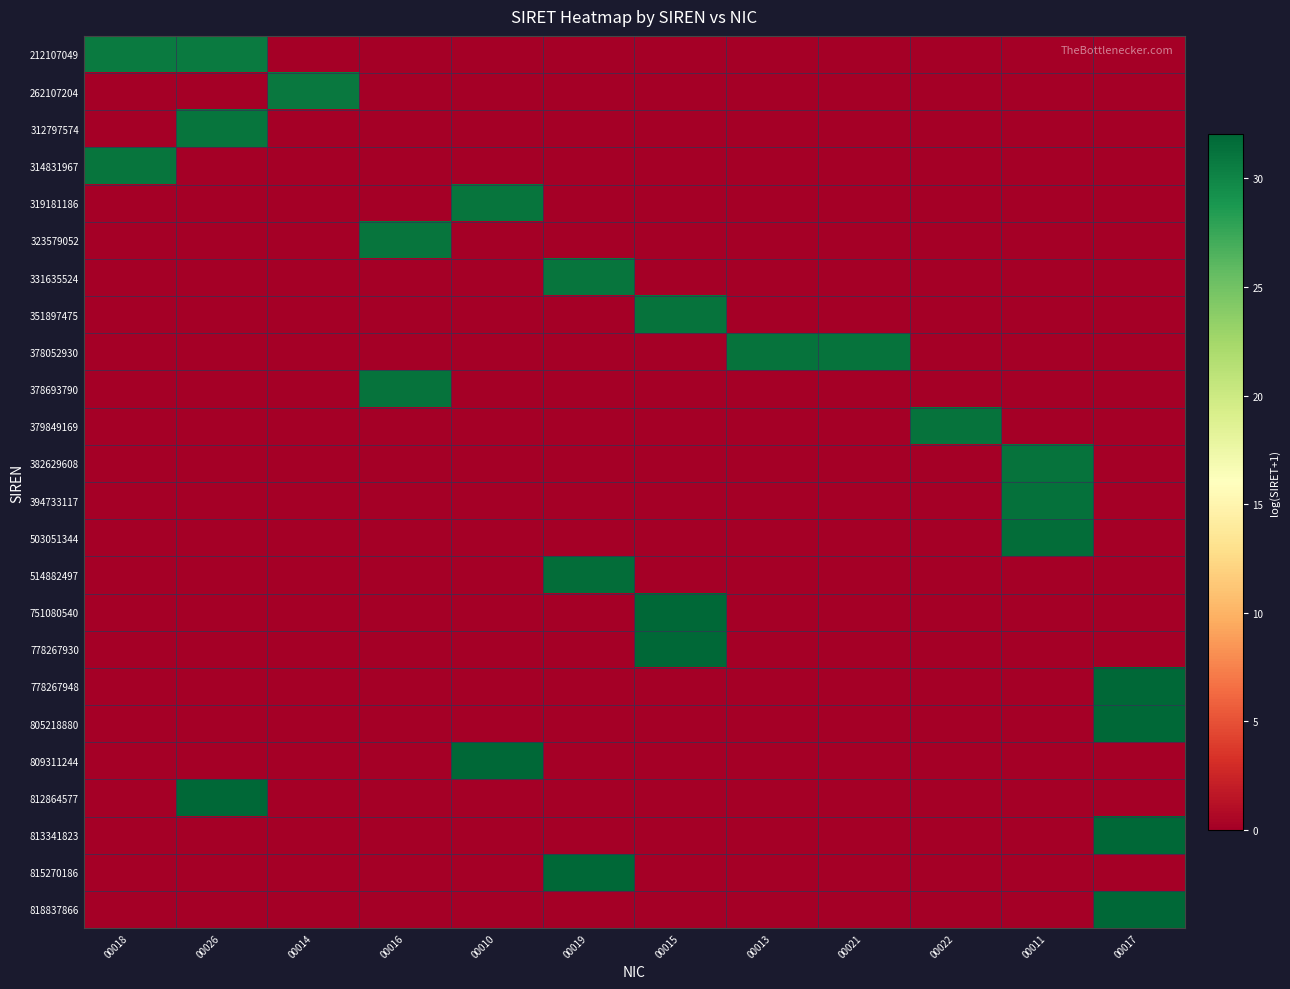

Reading left to right, extract all data points from this chart.

212107049: 00018=30.7	00026=30.7	00014=0.0	00016=0.0	00010=0.0	00019=0.0	00015=0.0	00013=0.0	00021=0.0	00022=0.0	00011=0.0	00017=0.0
262107204: 00018=0.0	00026=0.0	00014=30.9	00016=0.0	00010=0.0	00019=0.0	00015=0.0	00013=0.0	00021=0.0	00022=0.0	00011=0.0	00017=0.0
312797574: 00018=0.0	00026=31.1	00014=0.0	00016=0.0	00010=0.0	00019=0.0	00015=0.0	00013=0.0	00021=0.0	00022=0.0	00011=0.0	00017=0.0
314831967: 00018=31.1	00026=0.0	00014=0.0	00016=0.0	00010=0.0	00019=0.0	00015=0.0	00013=0.0	00021=0.0	00022=0.0	00011=0.0	00017=0.0
319181186: 00018=0.0	00026=0.0	00014=0.0	00016=0.0	00010=31.1	00019=0.0	00015=0.0	00013=0.0	00021=0.0	00022=0.0	00011=0.0	00017=0.0
323579052: 00018=0.0	00026=0.0	00014=0.0	00016=31.1	00010=0.0	00019=0.0	00015=0.0	00013=0.0	00021=0.0	00022=0.0	00011=0.0	00017=0.0
331635524: 00018=0.0	00026=0.0	00014=0.0	00016=0.0	00010=0.0	00019=31.1	00015=0.0	00013=0.0	00021=0.0	00022=0.0	00011=0.0	00017=0.0
351897475: 00018=0.0	00026=0.0	00014=0.0	00016=0.0	00010=0.0	00019=0.0	00015=31.2	00013=0.0	00021=0.0	00022=0.0	00011=0.0	00017=0.0
378052930: 00018=0.0	00026=0.0	00014=0.0	00016=0.0	00010=0.0	00019=0.0	00015=0.0	00013=31.3	00021=31.3	00022=0.0	00011=0.0	00017=0.0
378693790: 00018=0.0	00026=0.0	00014=0.0	00016=31.3	00010=0.0	00019=0.0	00015=0.0	00013=0.0	00021=0.0	00022=0.0	00011=0.0	00017=0.0
379849169: 00018=0.0	00026=0.0	00014=0.0	00016=0.0	00010=0.0	00019=0.0	00015=0.0	00013=0.0	00021=0.0	00022=31.3	00011=0.0	00017=0.0
382629608: 00018=0.0	00026=0.0	00014=0.0	00016=0.0	00010=0.0	00019=0.0	00015=0.0	00013=0.0	00021=0.0	00022=0.0	00011=31.3	00017=0.0
394733117: 00018=0.0	00026=0.0	00014=0.0	00016=0.0	00010=0.0	00019=0.0	00015=0.0	00013=0.0	00021=0.0	00022=0.0	00011=31.3	00017=0.0
503051344: 00018=0.0	00026=0.0	00014=0.0	00016=0.0	00010=0.0	00019=0.0	00015=0.0	00013=0.0	00021=0.0	00022=0.0	00011=31.5	00017=0.0
514882497: 00018=0.0	00026=0.0	00014=0.0	00016=0.0	00010=0.0	00019=31.6	00015=0.0	00013=0.0	00021=0.0	00022=0.0	00011=0.0	00017=0.0
751080540: 00018=0.0	00026=0.0	00014=0.0	00016=0.0	00010=0.0	00019=0.0	00015=31.9	00013=0.0	00021=0.0	00022=0.0	00011=0.0	00017=0.0
778267930: 00018=0.0	00026=0.0	00014=0.0	00016=0.0	00010=0.0	00019=0.0	00015=32.0	00013=0.0	00021=0.0	00022=0.0	00011=0.0	00017=0.0
778267948: 00018=0.0	00026=0.0	00014=0.0	00016=0.0	00010=0.0	00019=0.0	00015=0.0	00013=0.0	00021=0.0	00022=0.0	00011=0.0	00017=32.0
805218880: 00018=0.0	00026=0.0	00014=0.0	00016=0.0	00010=0.0	00019=0.0	00015=0.0	00013=0.0	00021=0.0	00022=0.0	00011=0.0	00017=32.0
809311244: 00018=0.0	00026=0.0	00014=0.0	00016=0.0	00010=32.0	00019=0.0	00015=0.0	00013=0.0	00021=0.0	00022=0.0	00011=0.0	00017=0.0
812864577: 00018=0.0	00026=32.0	00014=0.0	00016=0.0	00010=0.0	00019=0.0	00015=0.0	00013=0.0	00021=0.0	00022=0.0	00011=0.0	00017=0.0
813341823: 00018=0.0	00026=0.0	00014=0.0	00016=0.0	00010=0.0	00019=0.0	00015=0.0	00013=0.0	00021=0.0	00022=0.0	00011=0.0	00017=32.0
815270186: 00018=0.0	00026=0.0	00014=0.0	00016=0.0	00010=0.0	00019=32.0	00015=0.0	00013=0.0	00021=0.0	00022=0.0	00011=0.0	00017=0.0
818837866: 00018=0.0	00026=0.0	00014=0.0	00016=0.0	00010=0.0	00019=0.0	00015=0.0	00013=0.0	00021=0.0	00022=0.0	00011=0.0	00017=32.0